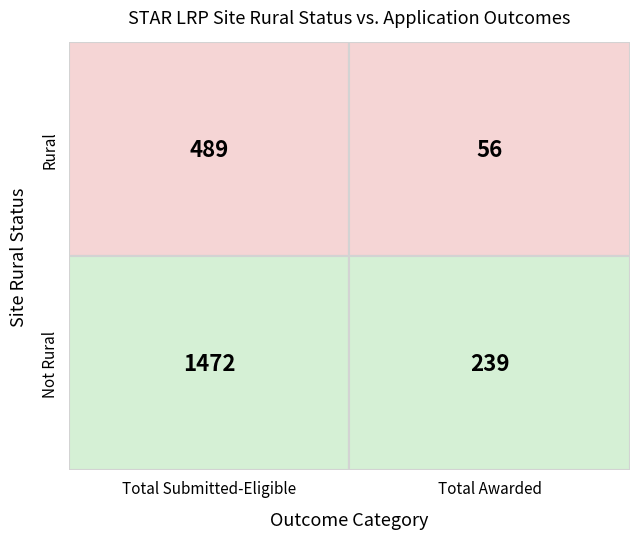

What is the difference between the highest and lowest values at 1?

183